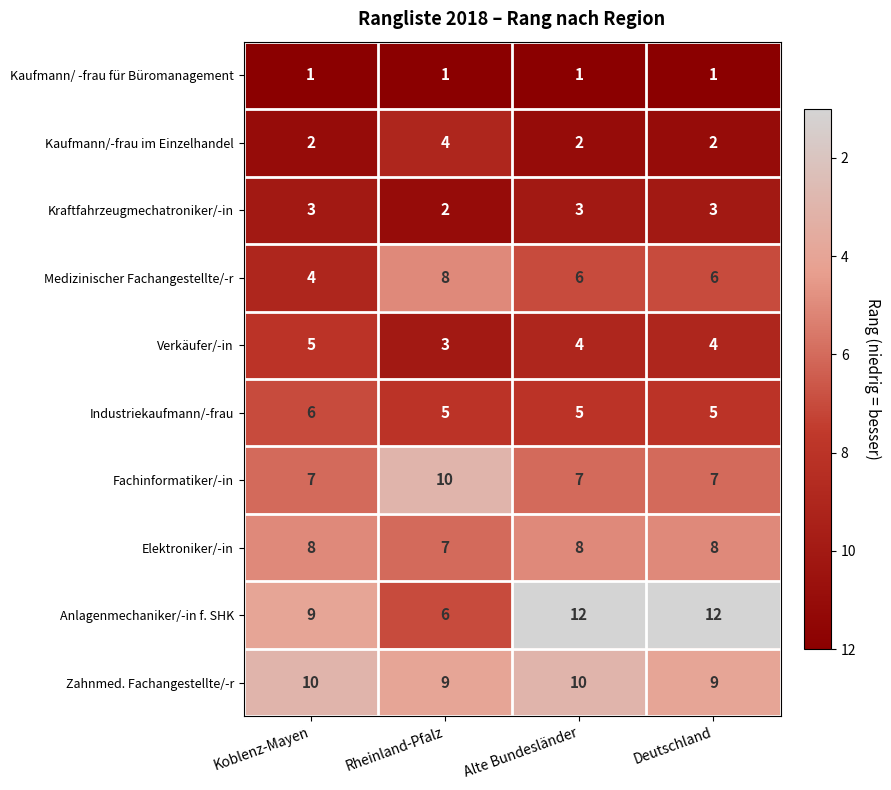

What is the difference between the highest and lowest values at Alte Bundesländer?

11